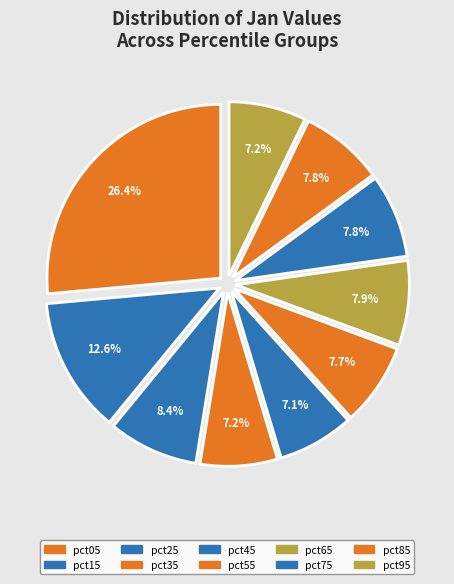

Count the number of slices in the pie.

10